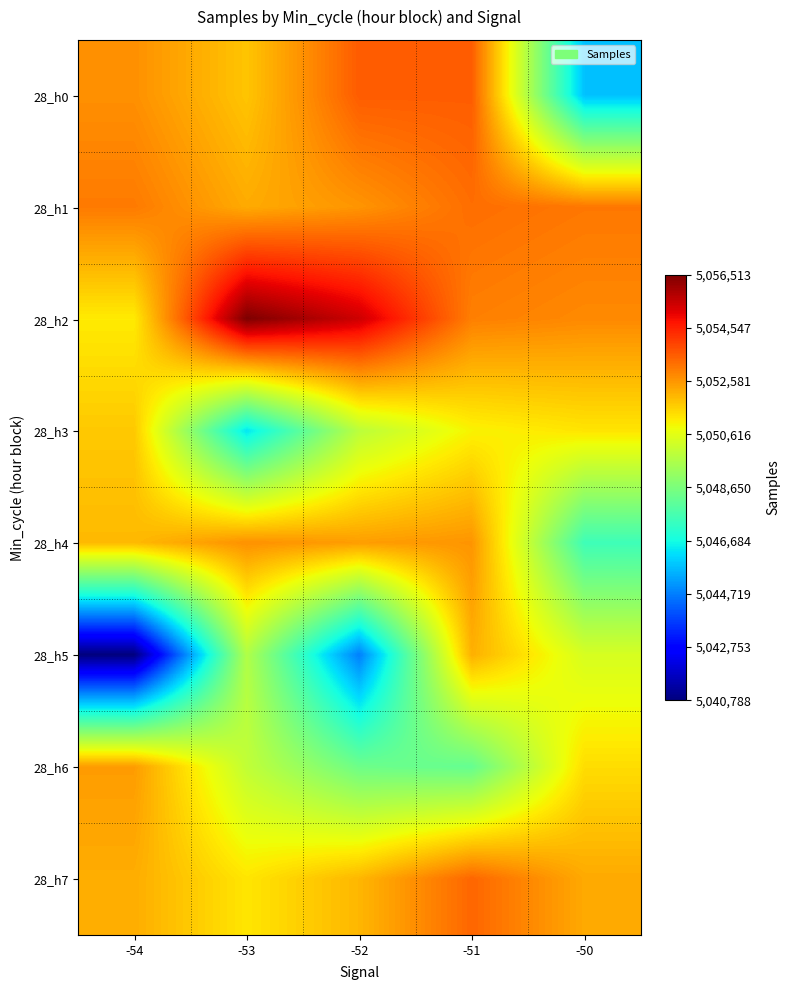

Reading left to right, what are all the values shown in this chart?

28_h0: -54=5052678	-53=5051804	-52=5053549	-51=5053526	-50=5045737
28_h1: -54=5053040	-53=5052234	-52=5052599	-51=5053252	-50=5053085
28_h2: -54=5051164	-53=5056513	-52=5055424	-51=5052955	-50=5052790
28_h3: -54=5051740	-53=5046315	-52=5049873	-51=5051034	-50=5051264
28_h4: -54=5051990	-53=5052668	-52=5052456	-51=5052605	-50=5047489
28_h5: -54=5040788	-53=5049665	-52=5044730	-51=5052151	-50=5050382
28_h6: -54=5052480	-53=5049972	-52=5048387	-51=5048234	-50=5051404
28_h7: -54=5052191	-53=5051254	-52=5052039	-51=5053376	-50=5052257